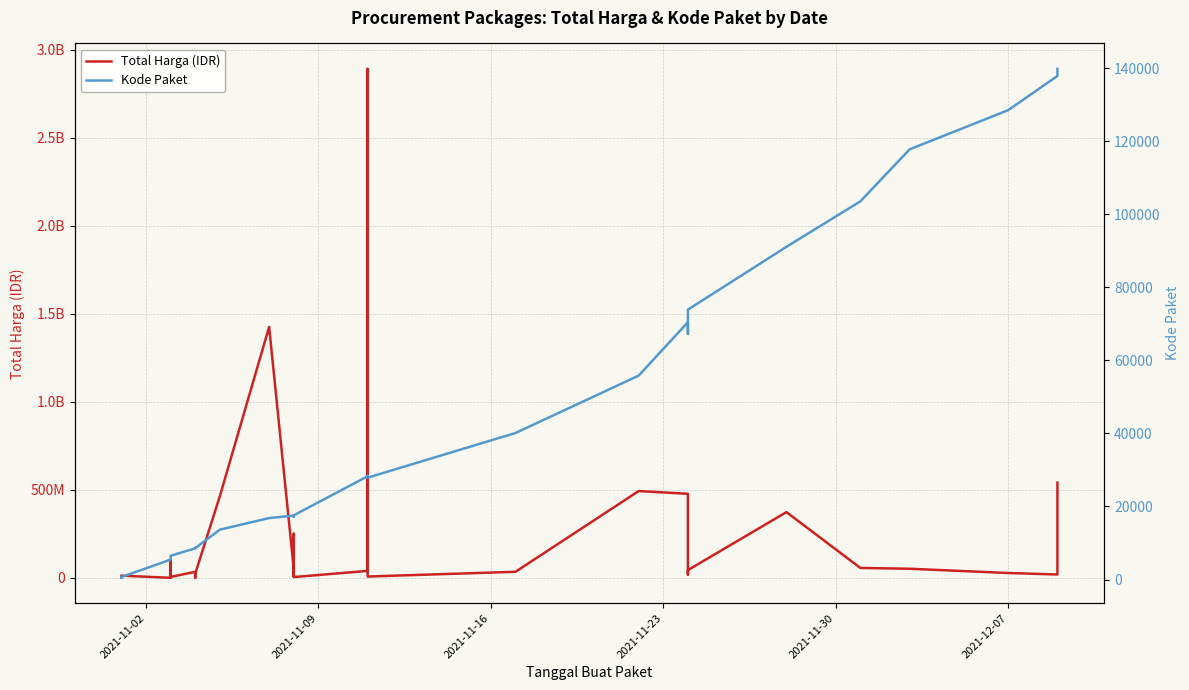

How many interior local valleys does the Kode Paket series have?

5